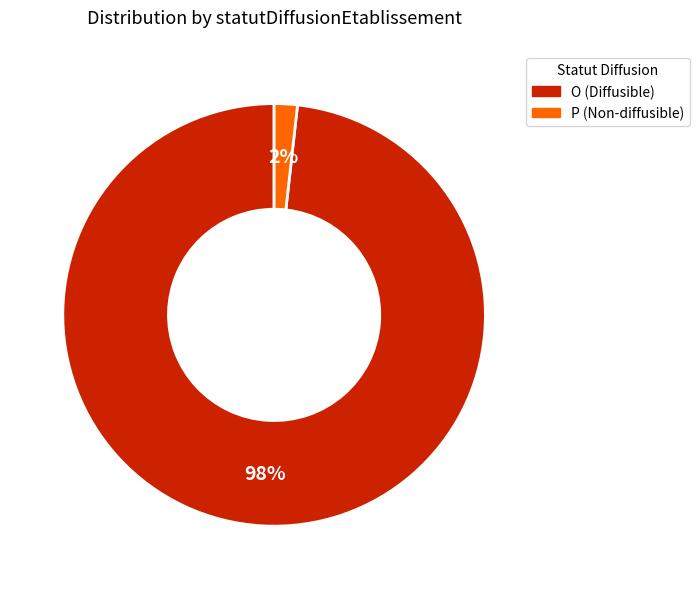

How many slices are in this pie chart?

2